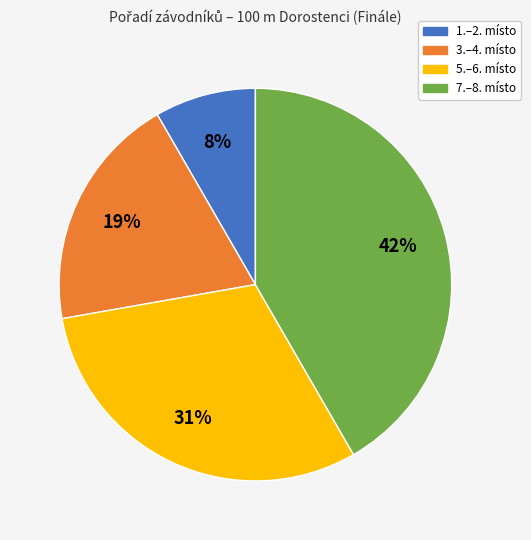

Is there a majority slice in this chart?

No